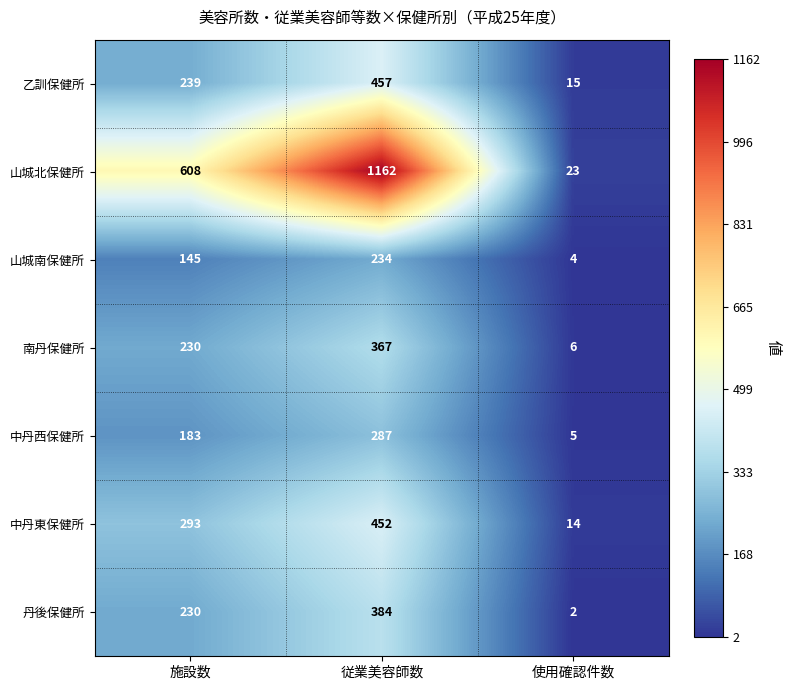

At which category does the chart reach its peak across all series?

従業美容師数